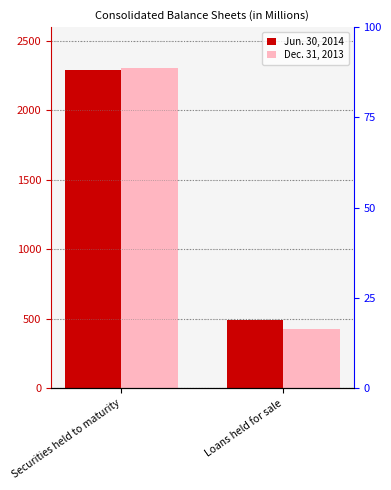

What is the sum of all Dec. 31, 2013 values?

2736